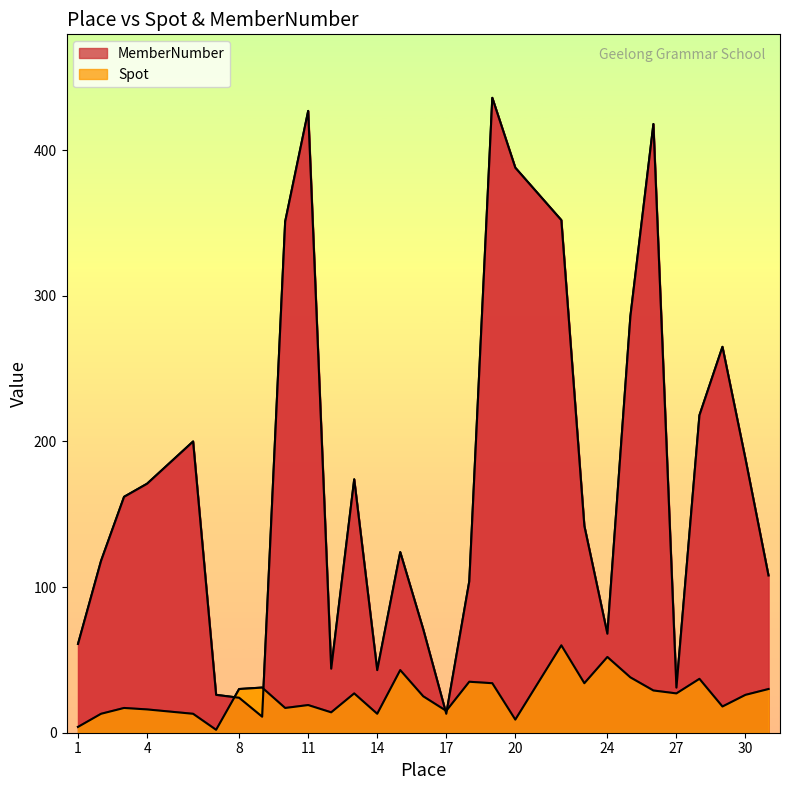

Which series ends up on top after the final intersection of MemberNumber and Spot?

MemberNumber